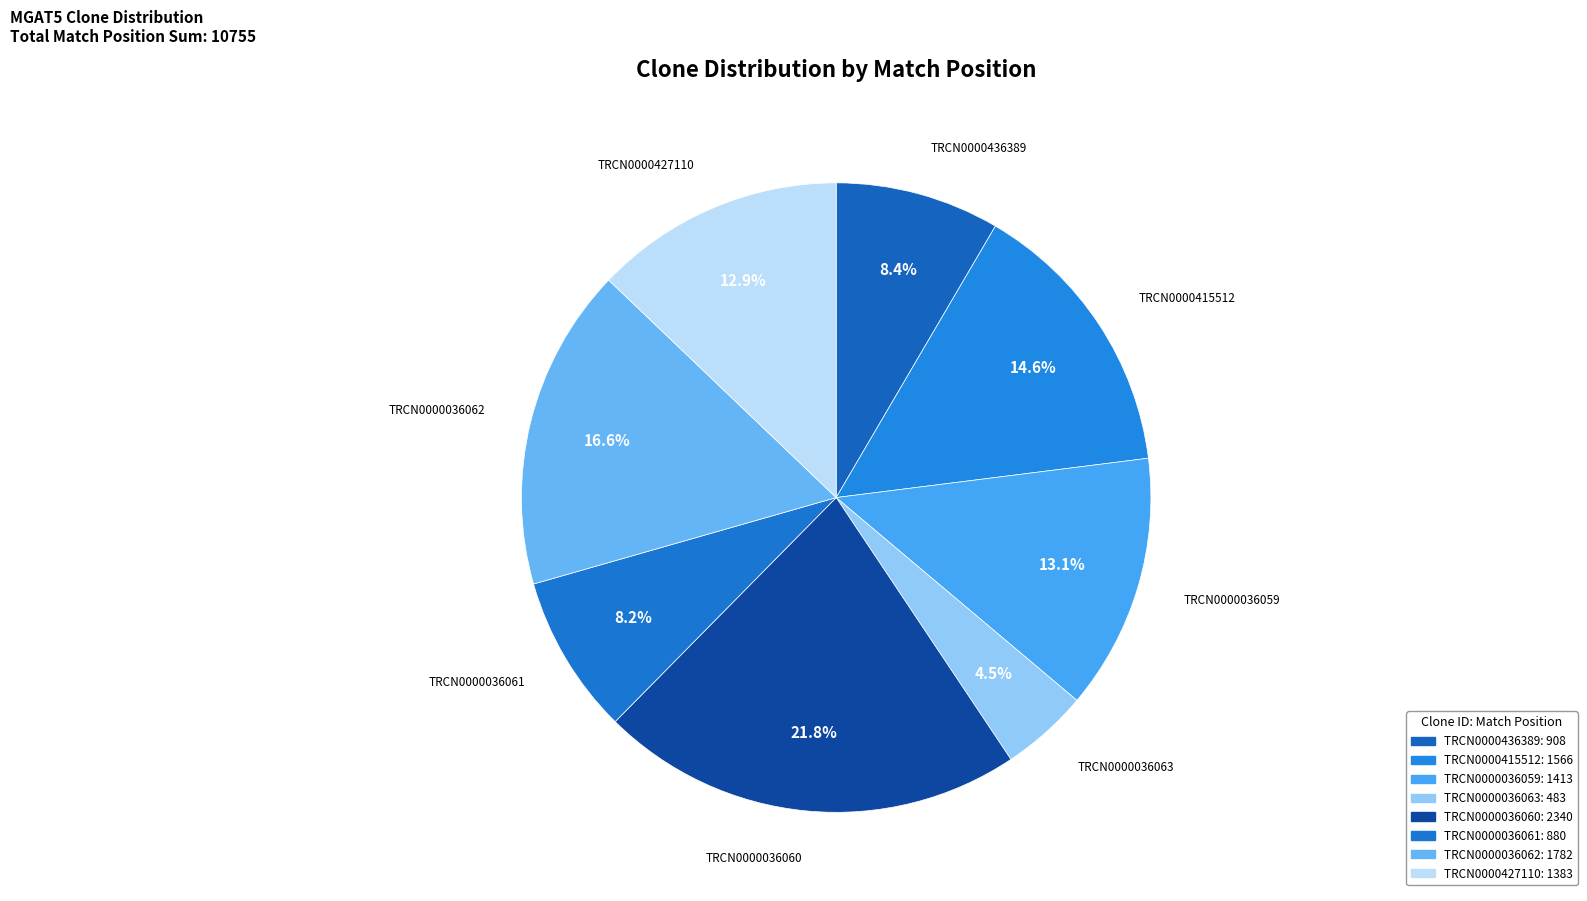

The TRCN0000036062 slice represents 17% of the pie. True or false?

True